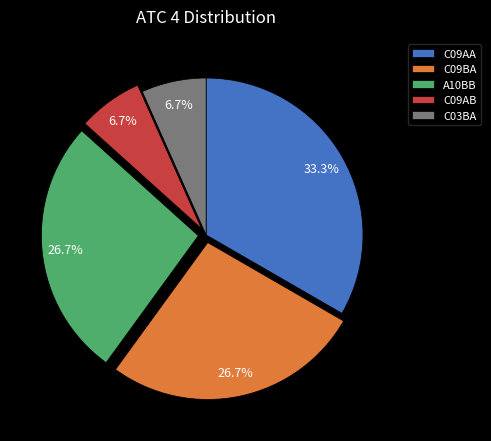

Is it true that C09BA is 17% of the pie?

False